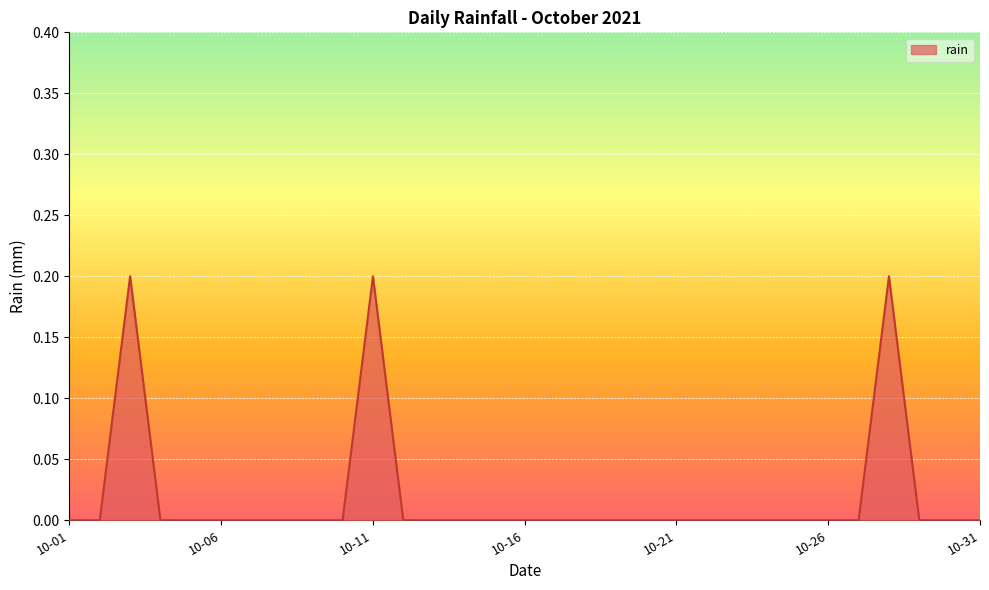

How many lines are shown in the chart?

1